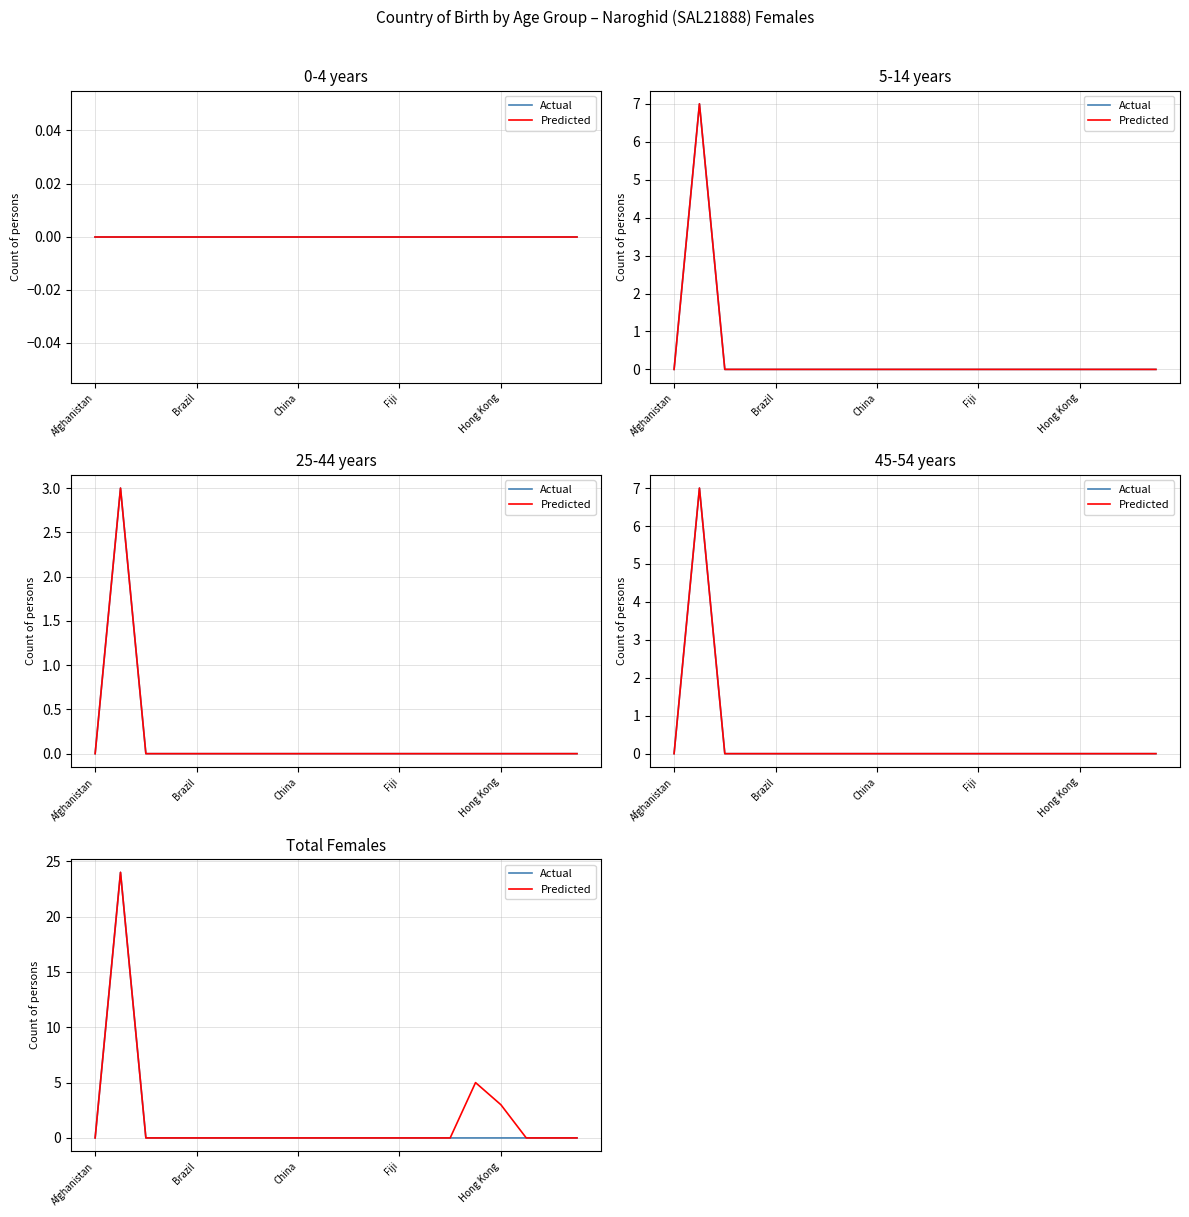

List the series in order of their peak value, highest first.

Actual, Predicted